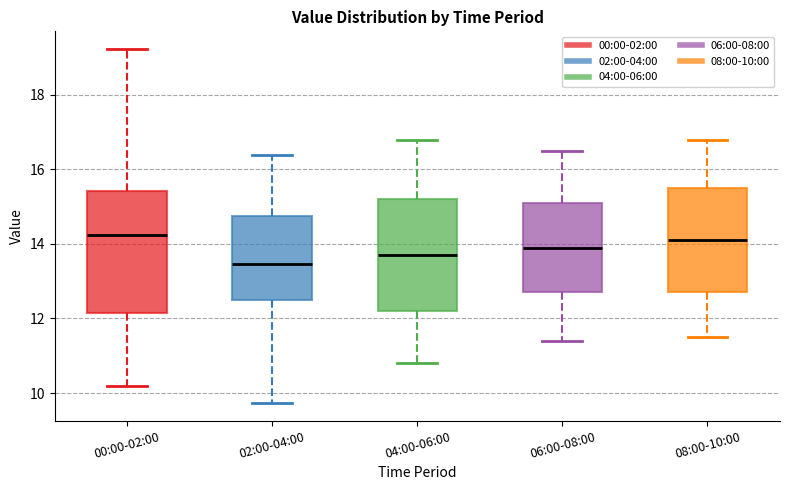

Reading left to right, transcribe this box plot: for each box, give where its median line is, the range the box spans, and where its two whiskers end, as read against the y-axis. The values are not printed on the chart, so give them approximately, as read against the axis.

00:00-02:00: median 14.2, box 12.2 to 15.4, whiskers 10.2 to 19.2
02:00-04:00: median 13.4, box 12.6 to 14.8, whiskers 9.8 to 16.4
04:00-06:00: median 13.8, box 12.2 to 15.2, whiskers 10.8 to 16.8
06:00-08:00: median 14.0, box 12.8 to 15.2, whiskers 11.4 to 16.6
08:00-10:00: median 14.2, box 12.8 to 15.6, whiskers 11.6 to 16.8